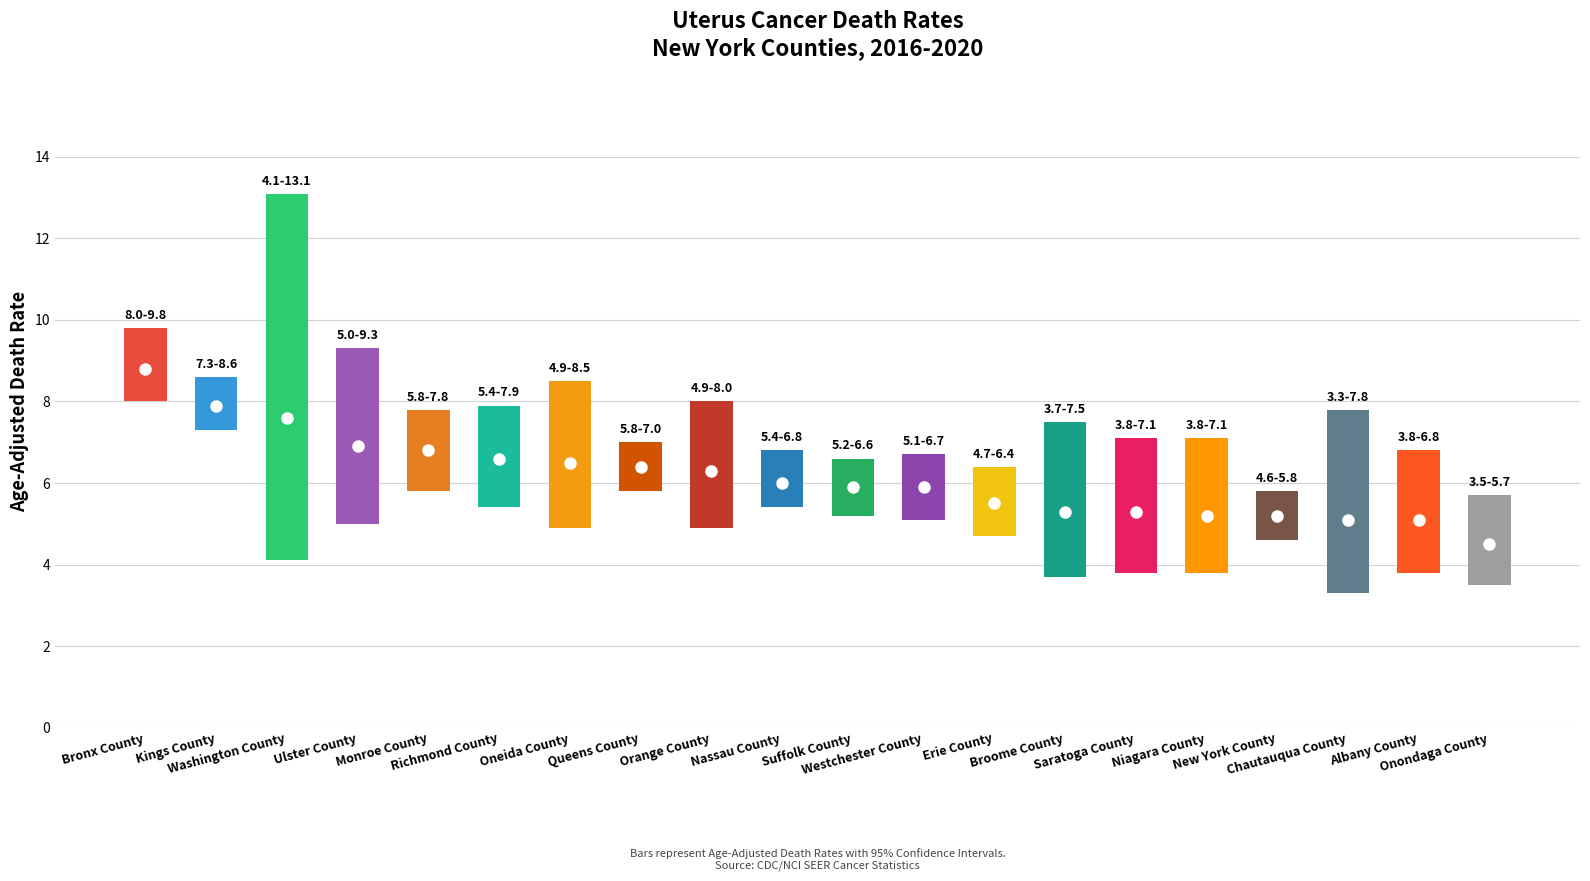

What is the approximate value of rates at 19?

4.5